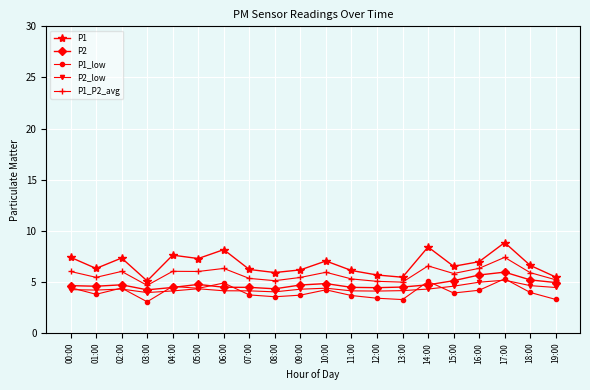

The P1 series shows 10.9 at 06:00. True or false?

False